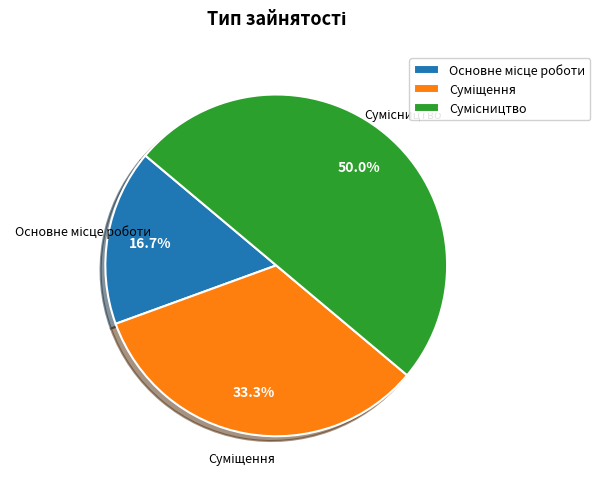

To the nearest percent, what portion does Основне місце роботи represent?

17%